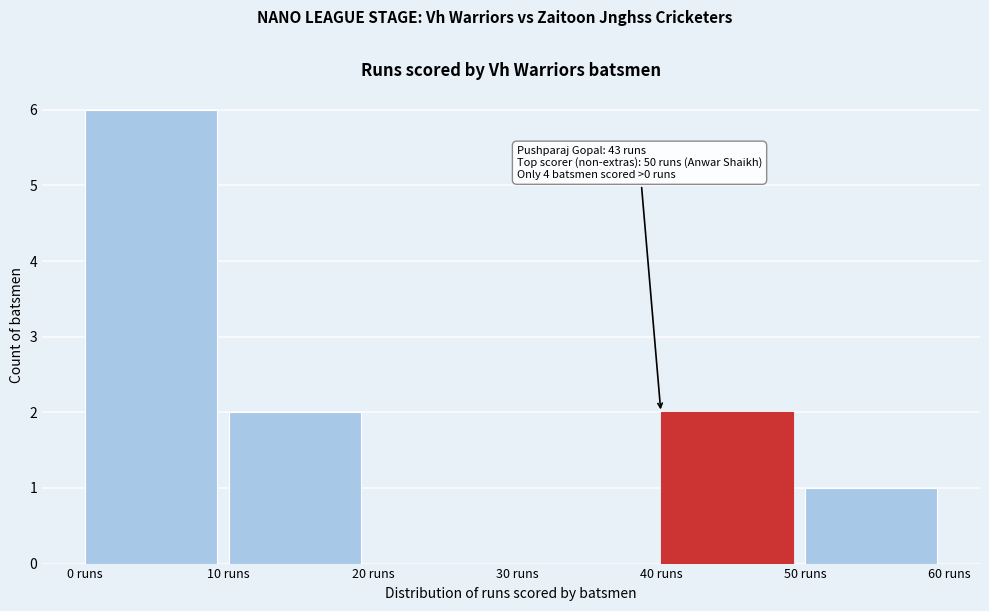

Which range on the x-axis has the tallest bar?

0 to 10